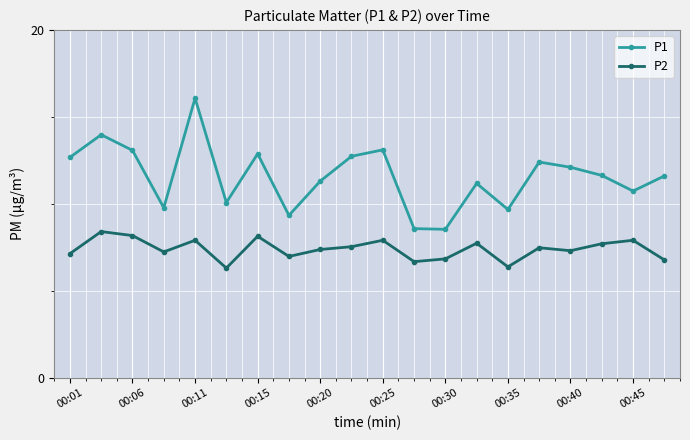

What is the value of the P2 point at the 9th from the left?

7.4